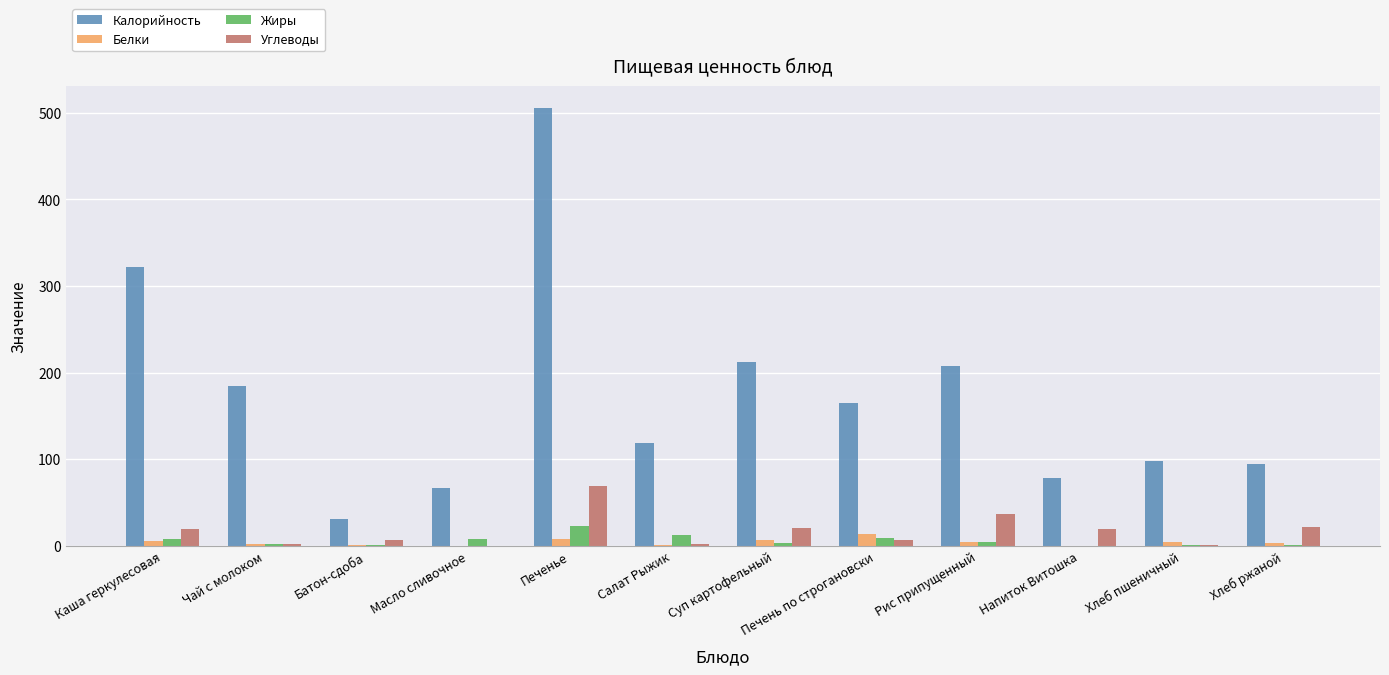

What is the sum of all Белки values?

49.4